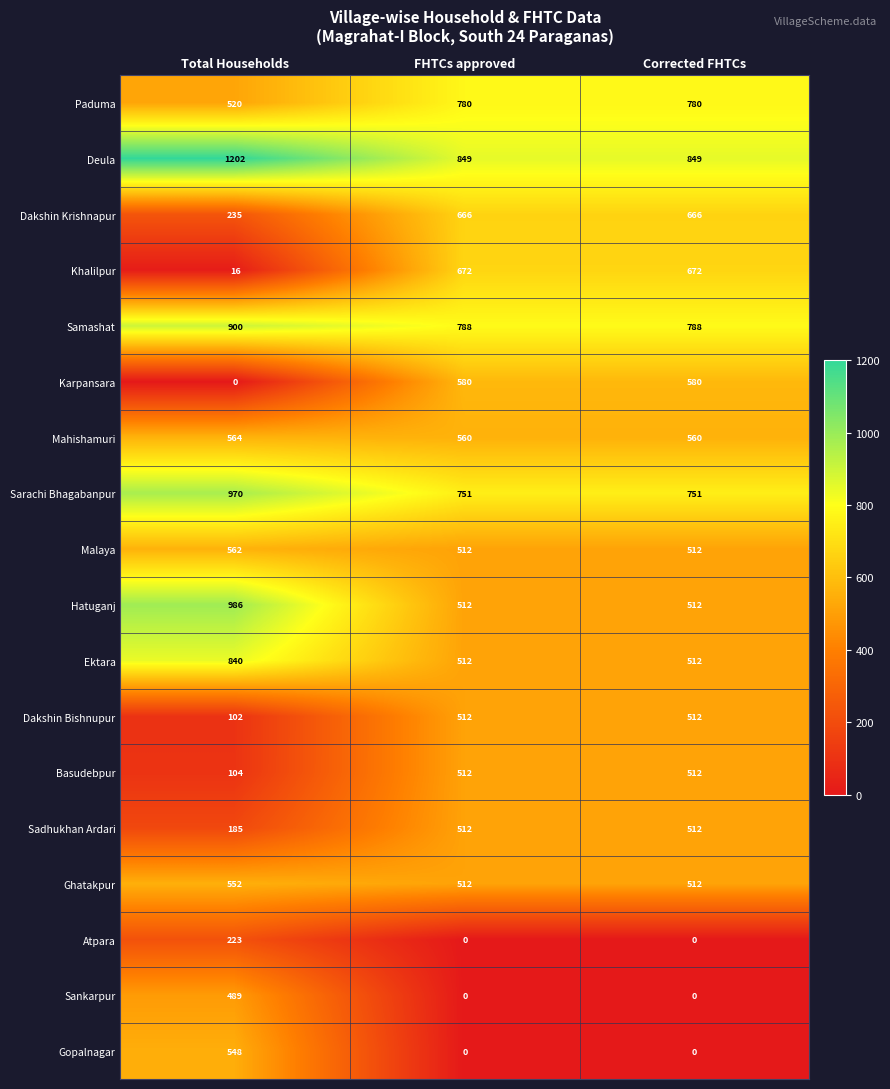

What is the sum of all Sadhukhan Ardari values?

1209